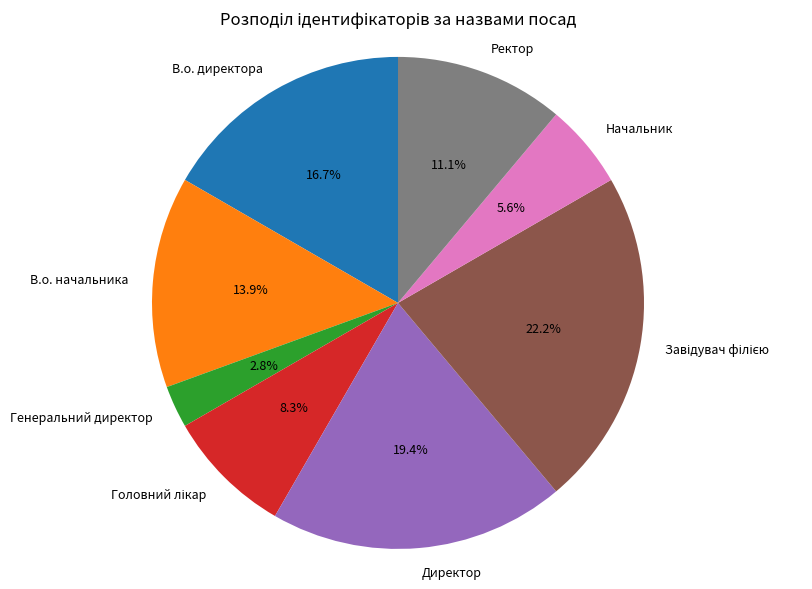

Does В.о. начальника account for over 50% of the chart?

No